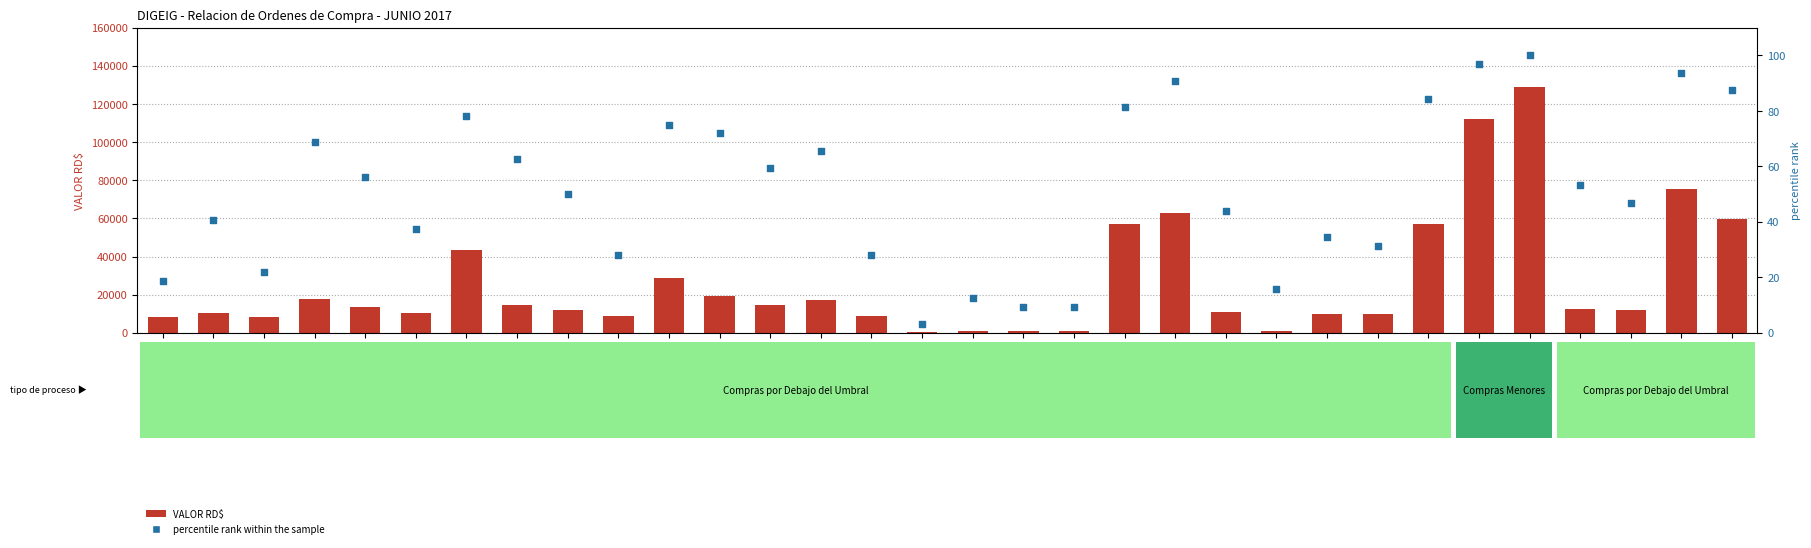

What are all the series names shown in the legend?

VALOR RD$, percentile rank within the sample